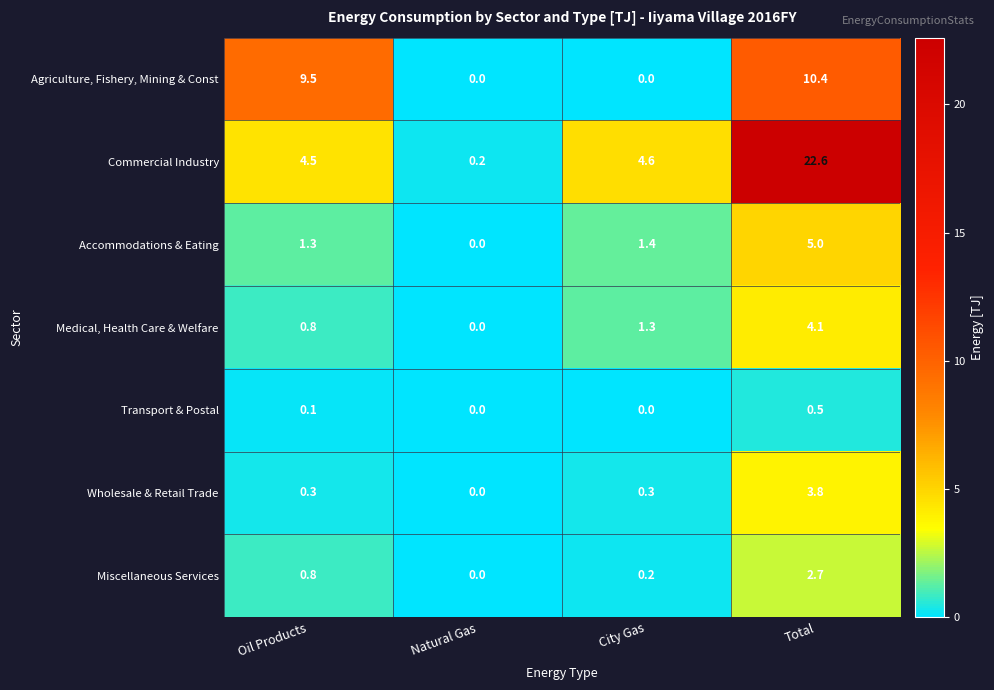

Reading left to right, what are all the values shown in this chart?

Agriculture, Fishery, Mining & Const: 9.5	0.0	0.0	10.4
Commercial Industry: 4.5	0.2	4.6	22.6
Accommodations & Eating: 1.3	0.0	1.4	5.0
Medical, Health Care & Welfare: 0.8	0.0	1.3	4.1
Transport & Postal: 0.1	0.0	0.0	0.5
Wholesale & Retail Trade: 0.3	0.0	0.3	3.8
Miscellaneous Services: 0.8	0.0	0.2	2.7